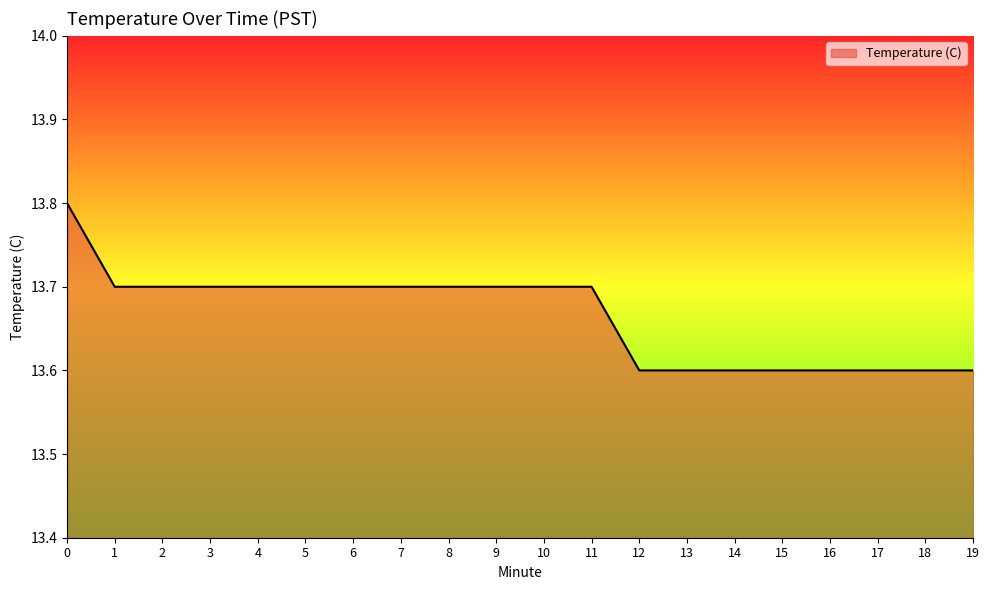

What is the approximate value at 16?

13.6